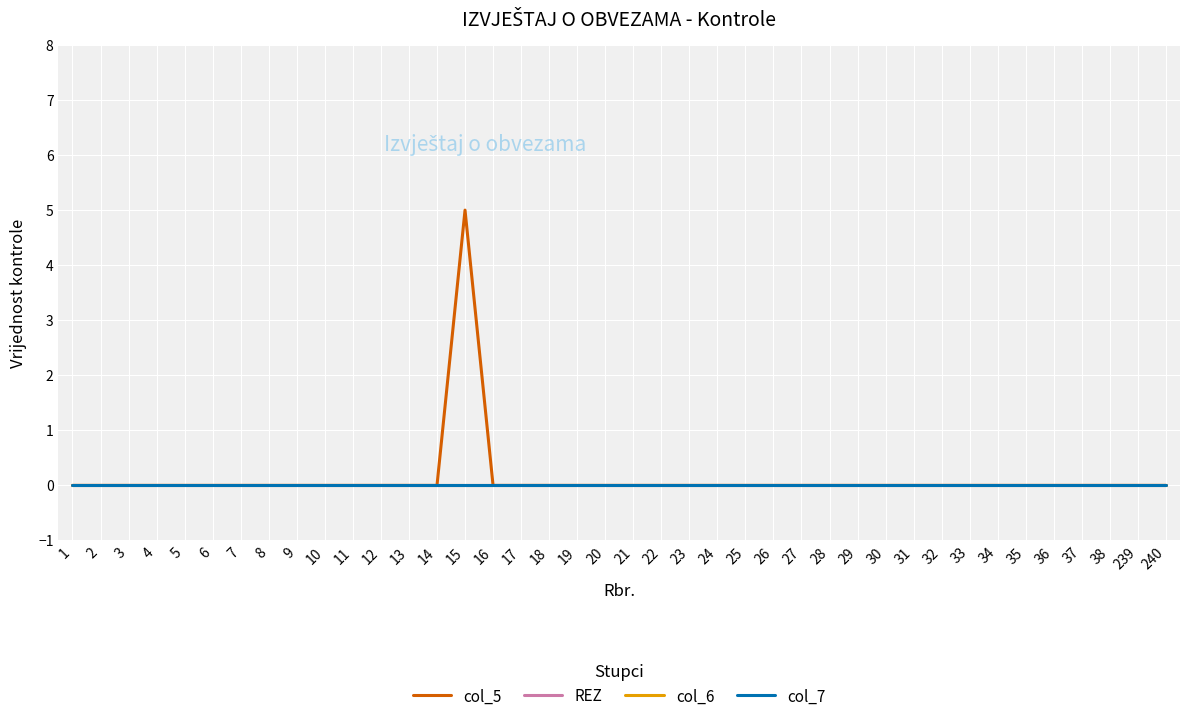

Is this an area chart (filled region under the line)?

No